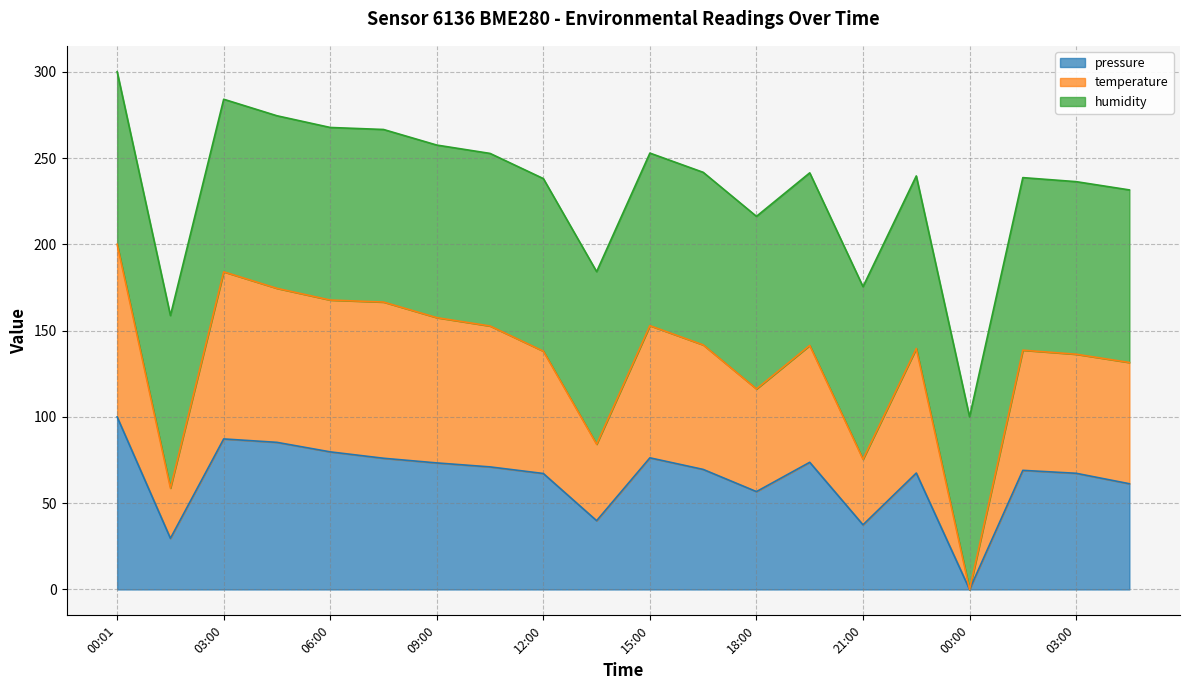

What value does the pressure (line) series have at 17?

69.0